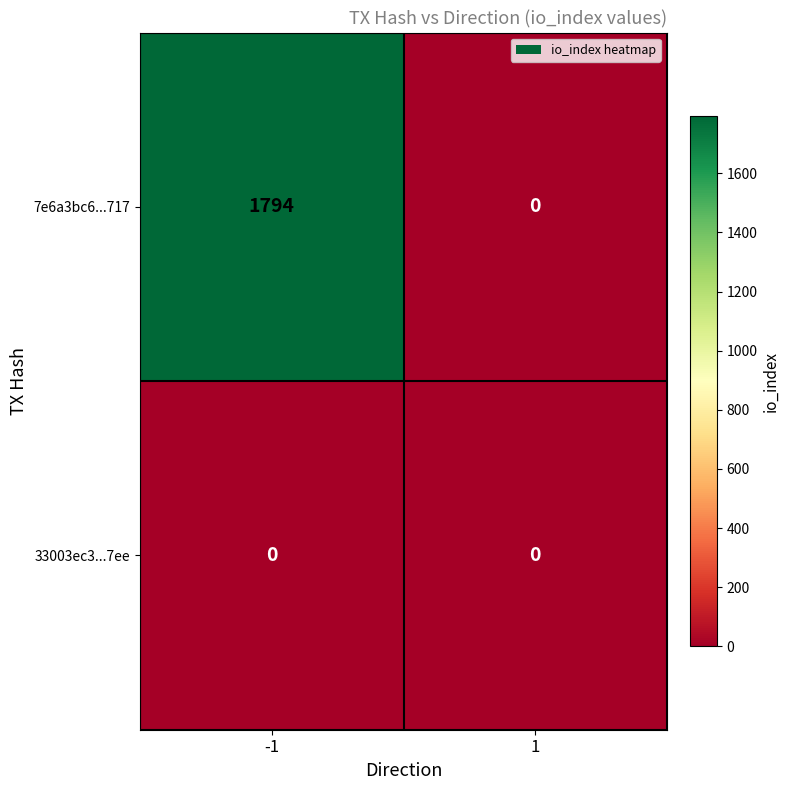

Between -1 and 1, which series saw the biggest shift?

7e6a3bc6...717